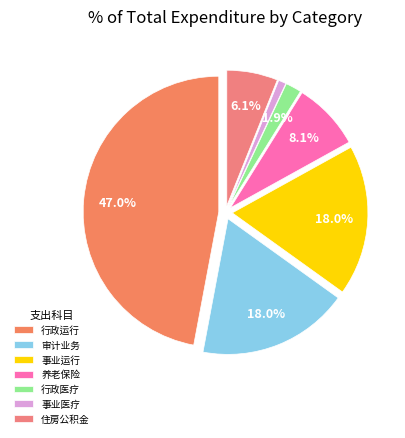

Count the number of slices in the pie.

7